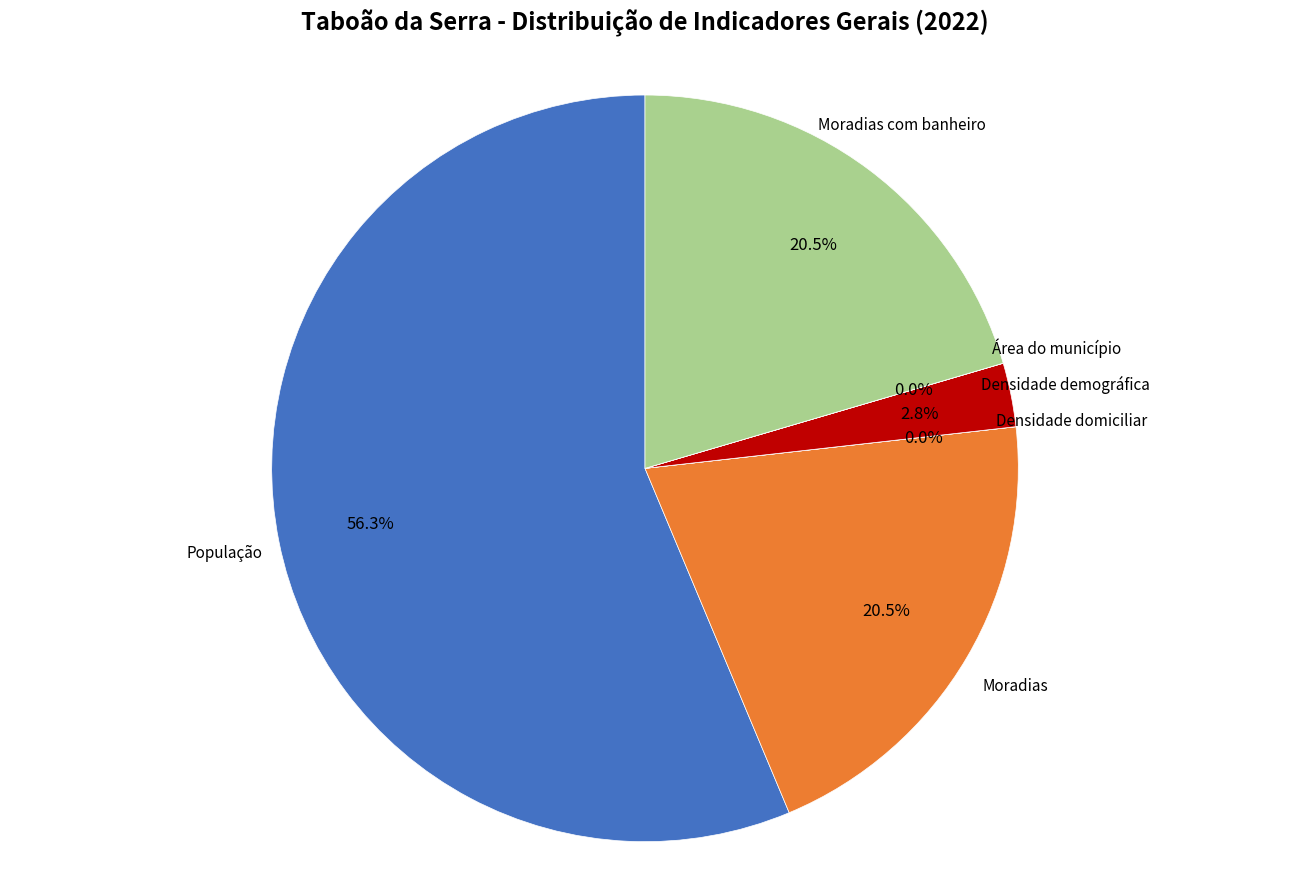

What is the largest slice in the pie chart?

População